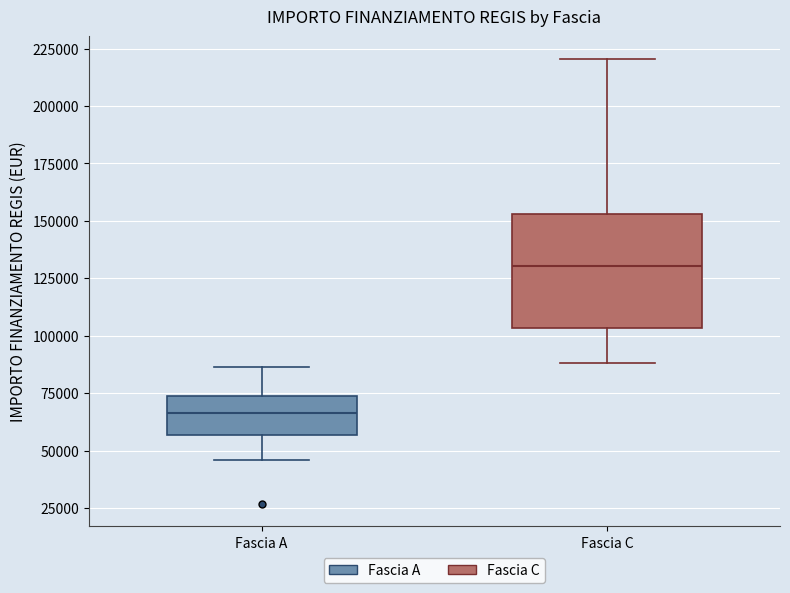

Reading left to right, read every box against the y-axis: the position of its median line, the range the box covers, and the ends of its whiskers. The values are not printed on the chart, so give them approximately, as read against the axis.

Fascia A: median 65000, box 55000 to 75000, whiskers 45000 to 85000
Fascia C: median 130000, box 105000 to 155000, whiskers 90000 to 220000